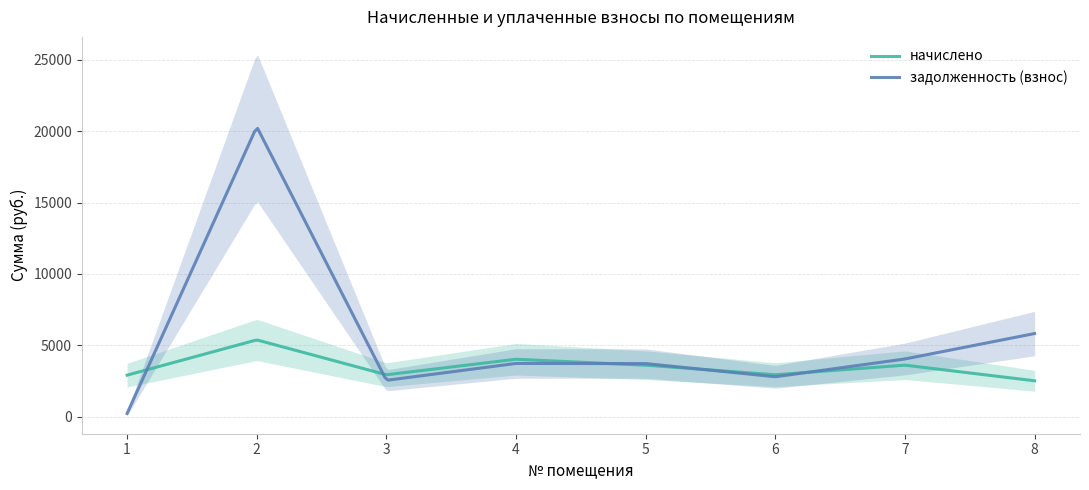

At which category is the sum across all series the highest?

2